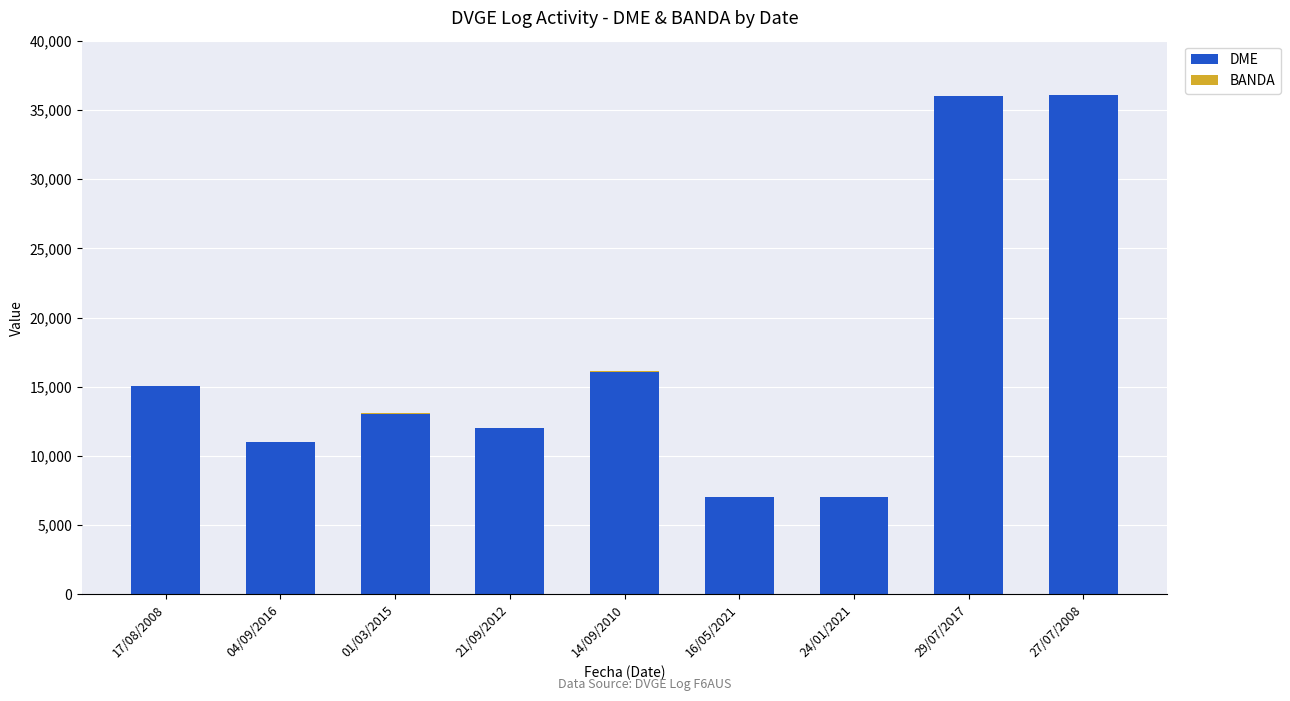

What is the highest value of the DME series?

36057